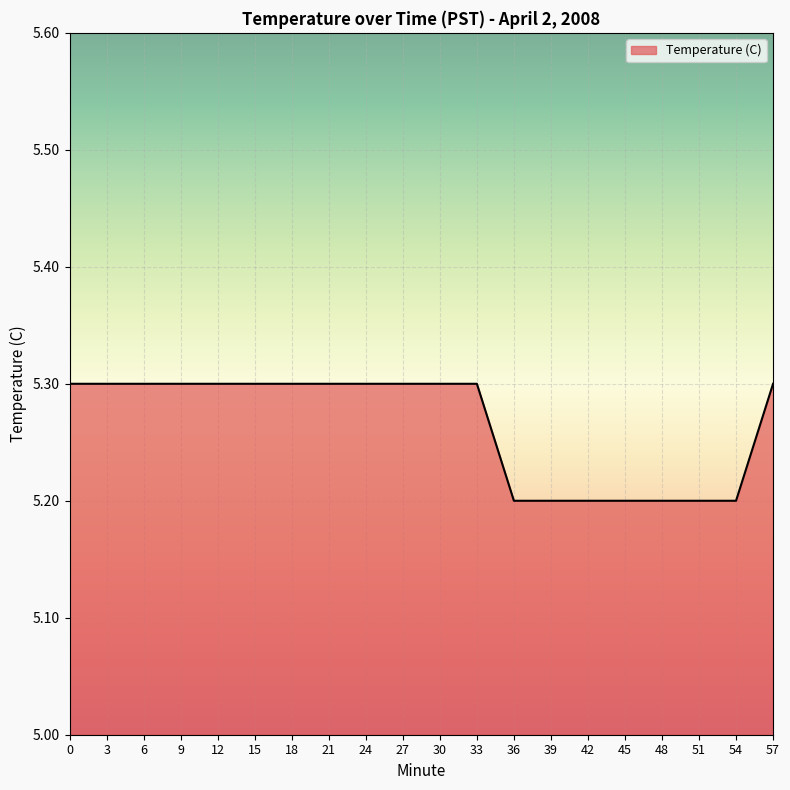

What is the difference between the second highest and minimum values?

0.1